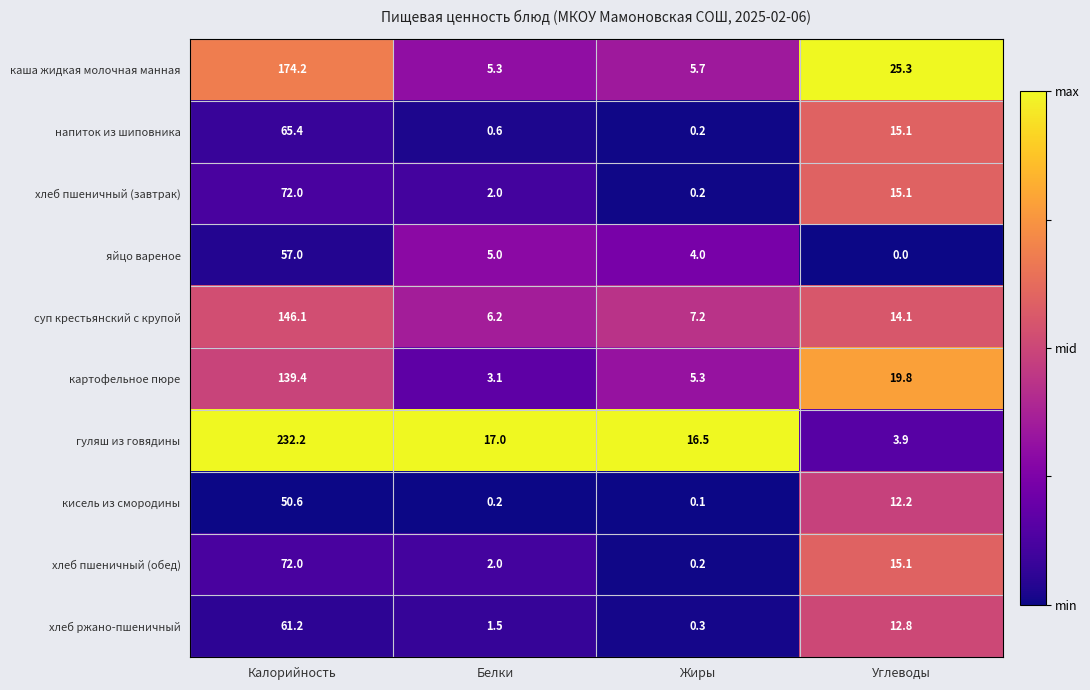

Rank the categories by хлеб пшеничный (обед) value from lowest to highest.

Жиры, Белки, Углеводы, Калорийность